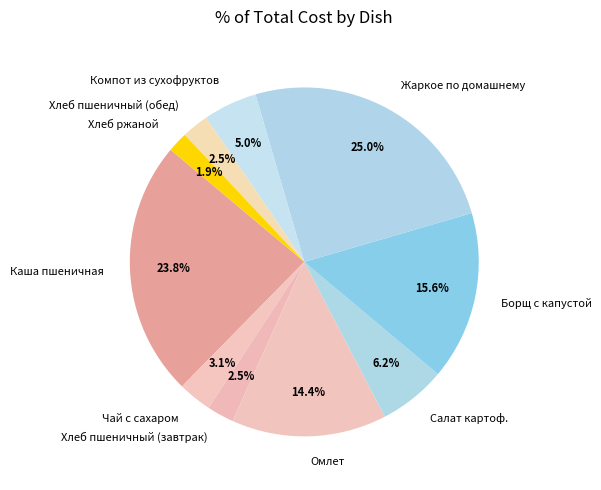

What is the ratio of the value at Жаркое по домашнему to the value at Борщ с капустой?

1.6